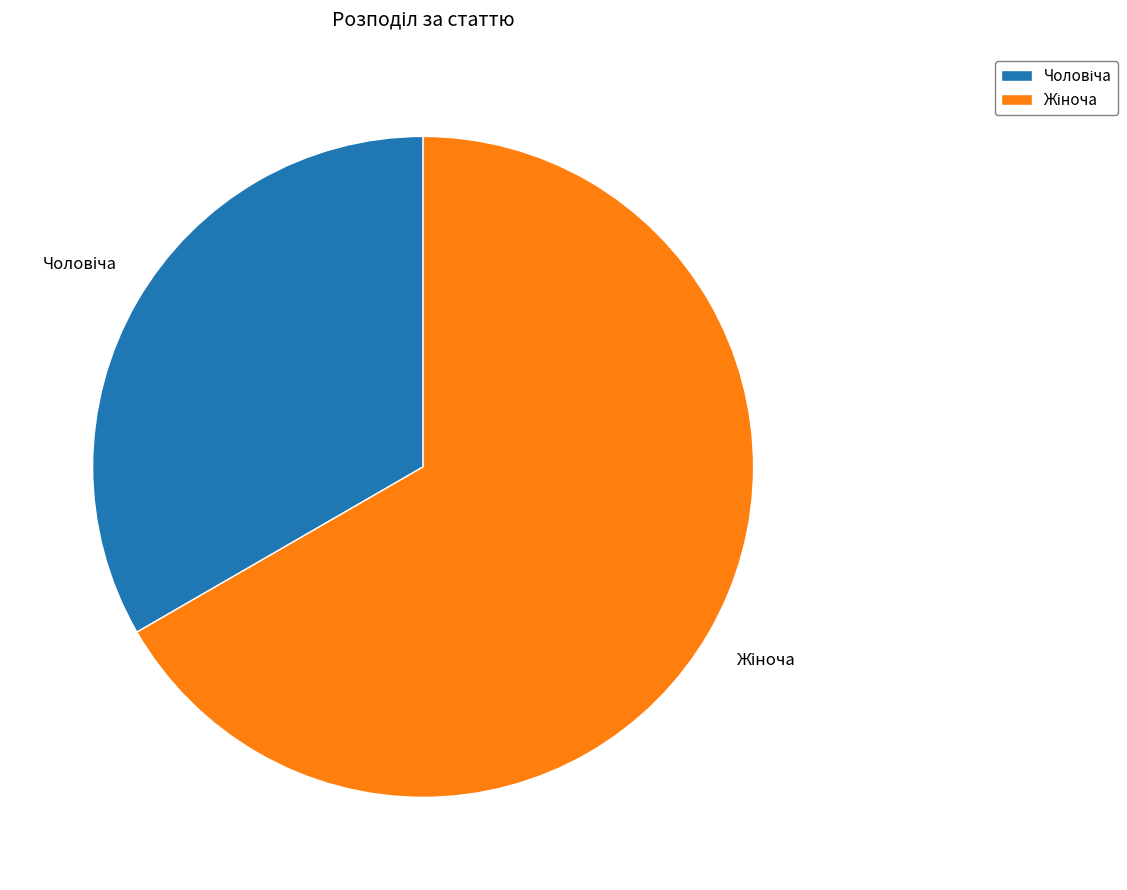

Does any single category account for the majority?

Yes